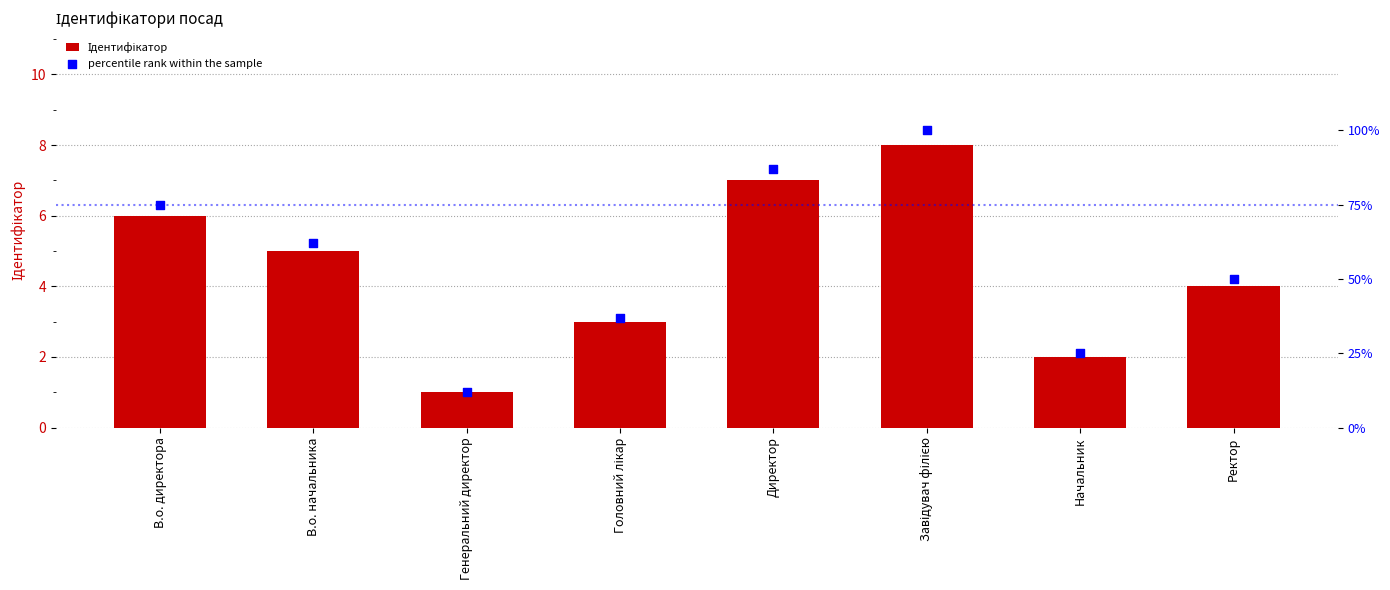

Which series has the largest total across all categories?

percentile rank within the sample